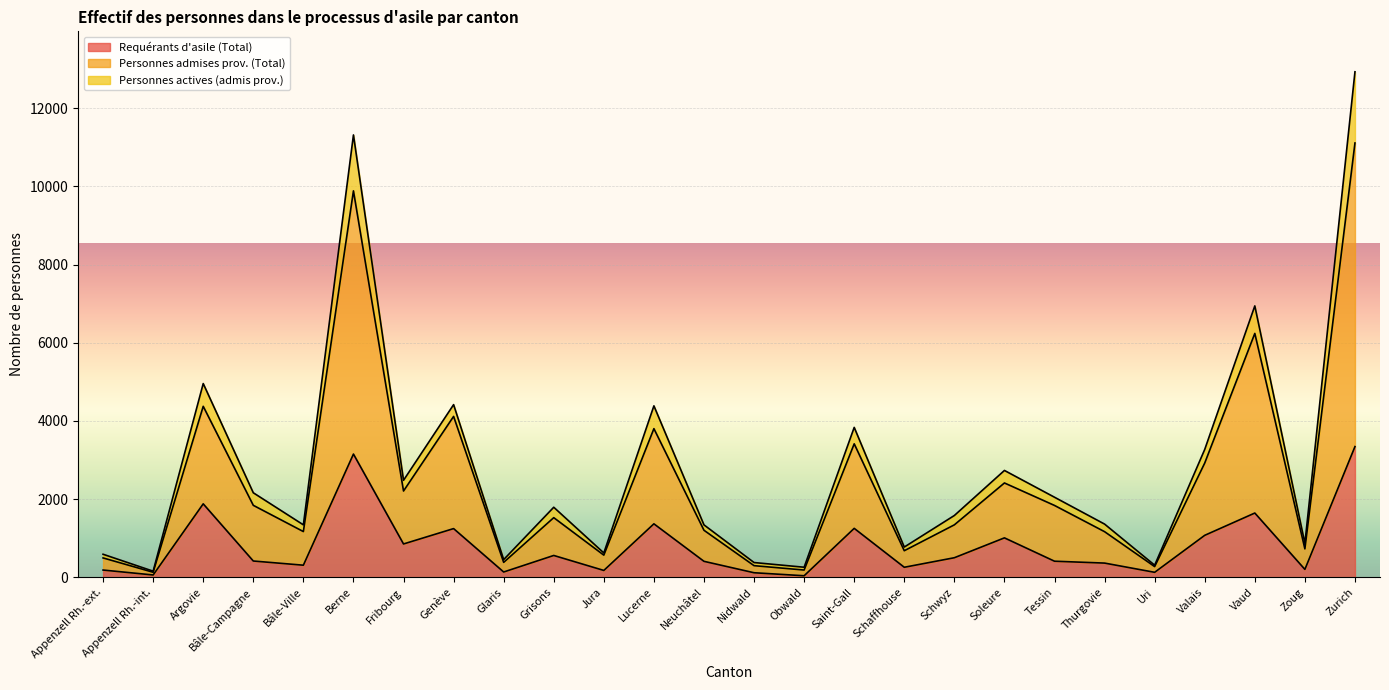

List the labels in order of Requérants d'asile (Total) value, largest first.

Zurich, Berne, Argovie, Vaud, Lucerne, Saint-Gall, Genève, Valais, Soleure, Fribourg, Grisons, Schwyz, Bâle-Campagne, Tessin, Neuchâtel, Thurgovie, Bâle-Ville, Schaffhouse, Zoug, Appenzell Rh.-ext., Jura, Glaris, Uri, Nidwald, Appenzell Rh.-int., Obwald